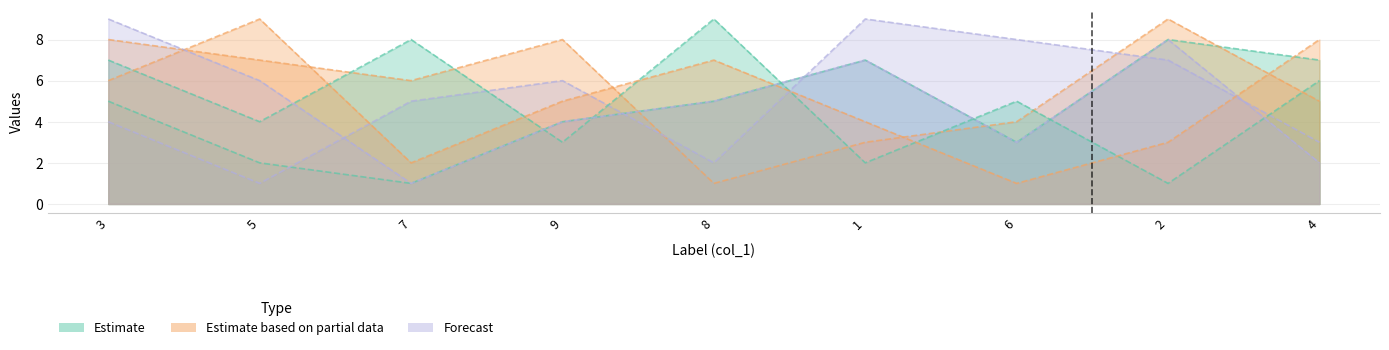

True or false: col_2 has more than 2 points higher than both neighbors.

False